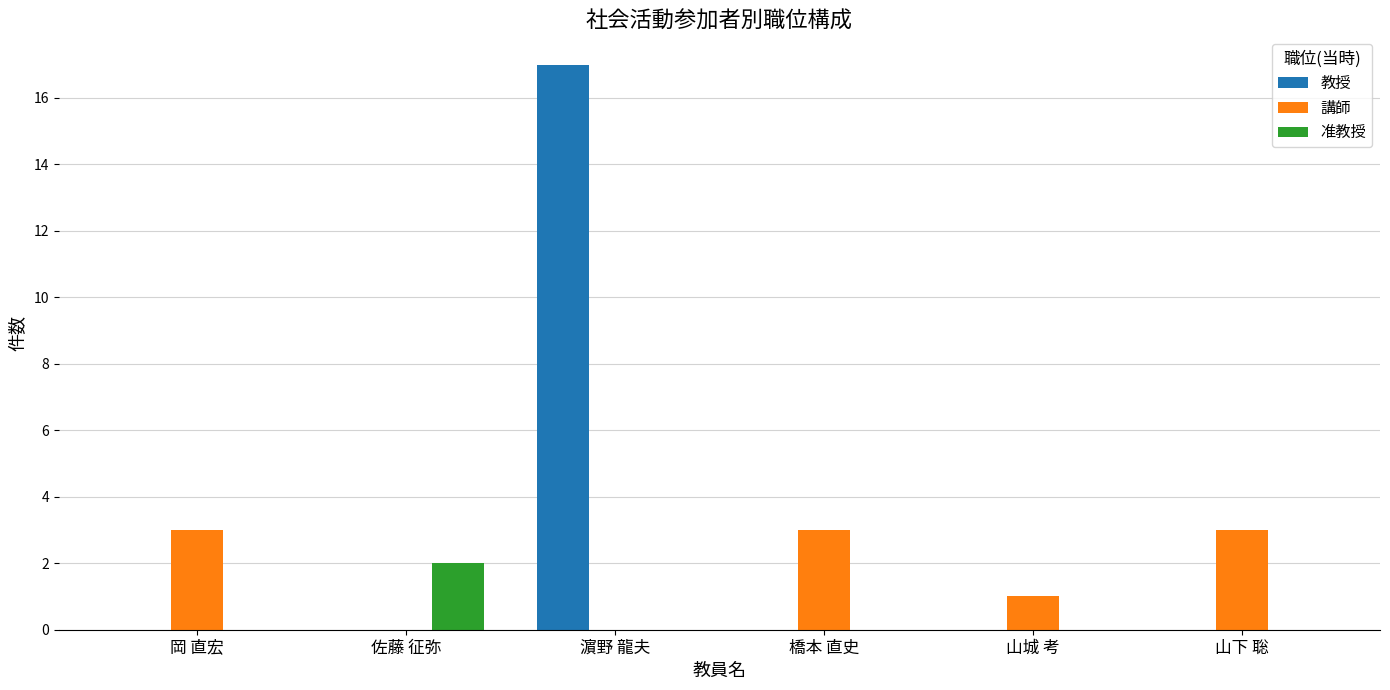

The 教授 series shows 0 at 岡 直宏. True or false?

True